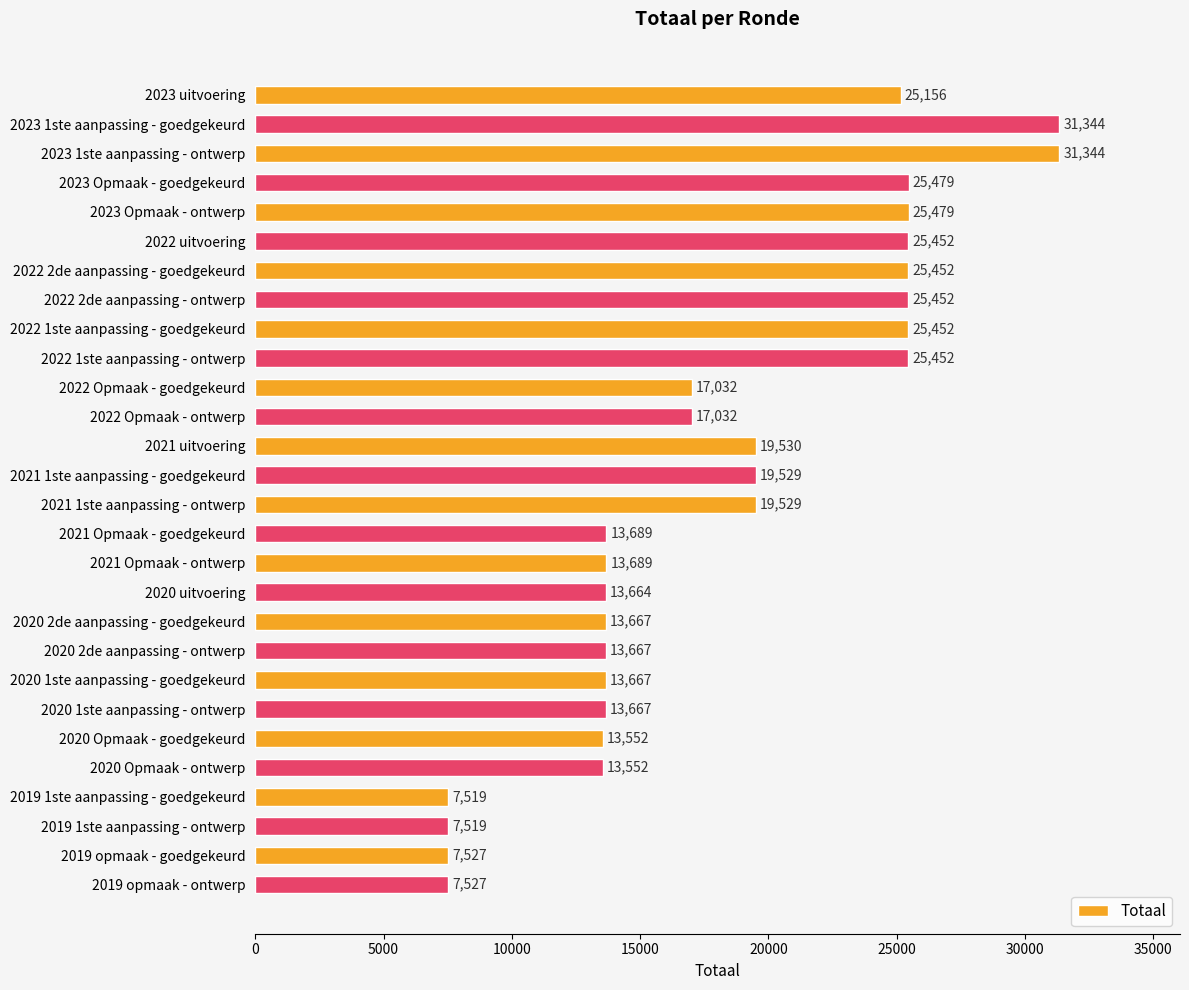

What is the change in value from 2022 1ste aanpassing - goedgekeurd to 2020 2de aanpassing - ontwerp?

-11785